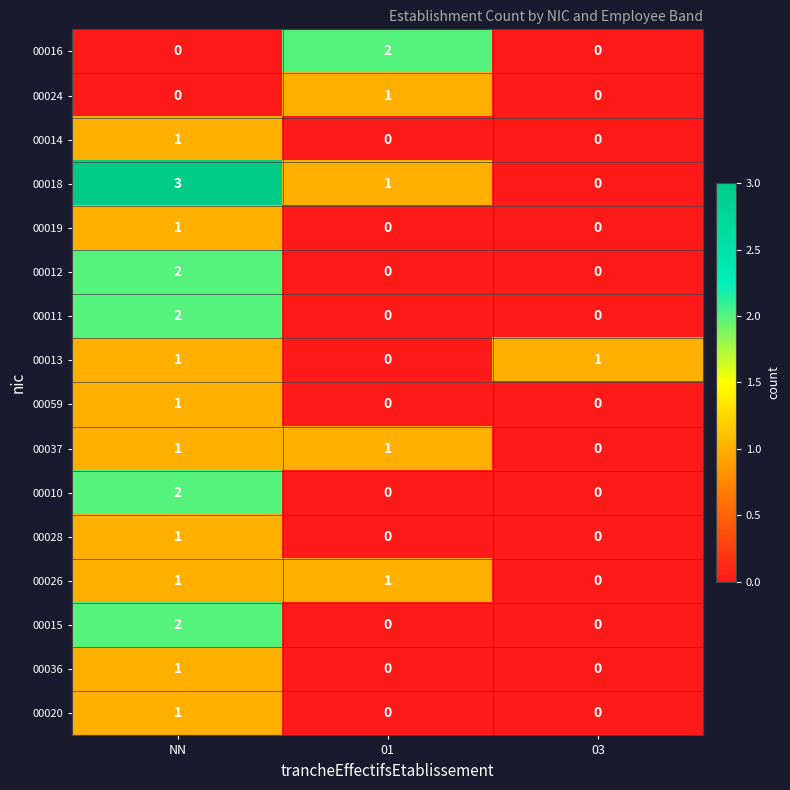

The value of 00010 at 01 is -1. True or false?

False